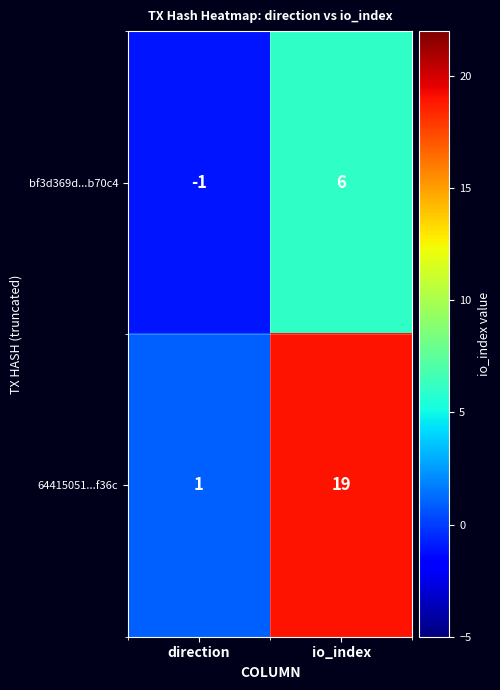

The bf3d369d...b70c4 series shows -1 at direction. True or false?

True